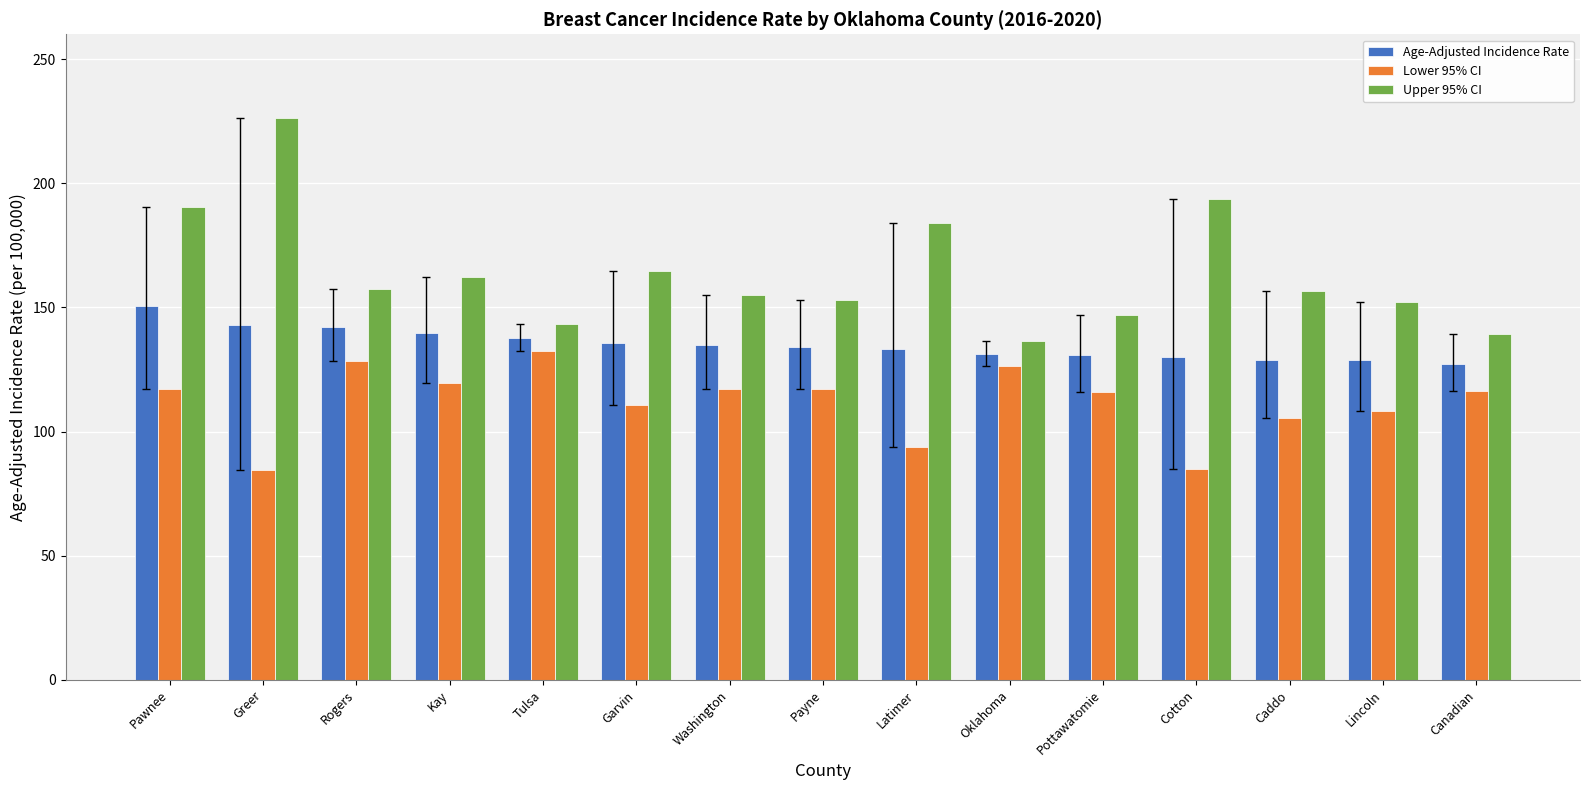

What is the total value across all series at Washington?

407.0